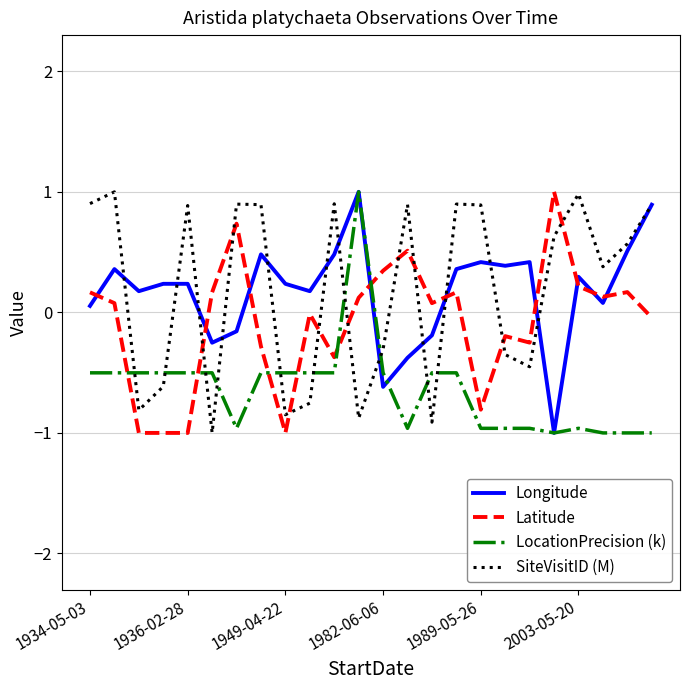

True or false: SiteVisitID (M) and Latitude intersect in this chart.

True